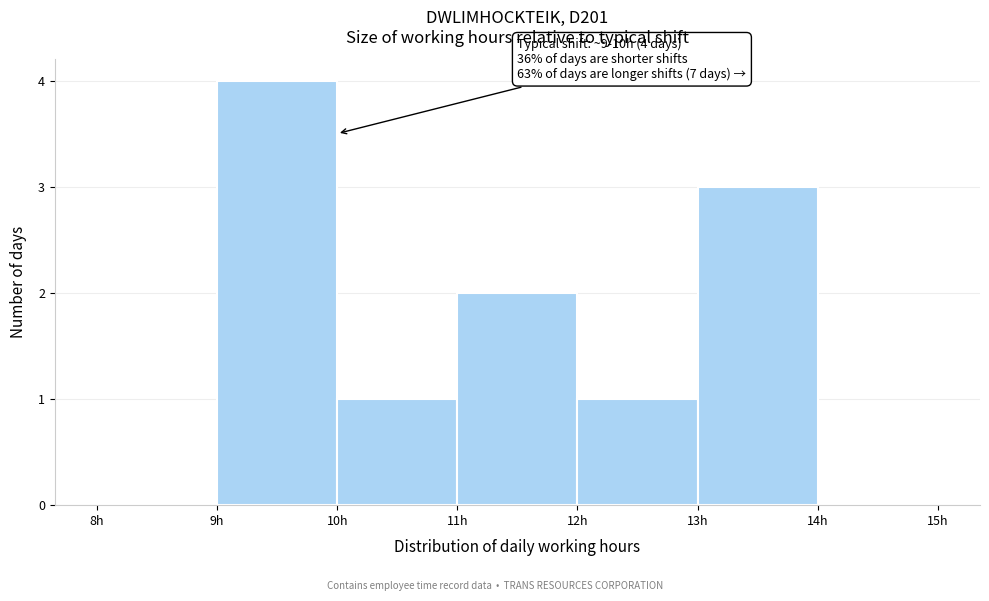

Over which range of the x-axis is the bar tallest?

9 to 10